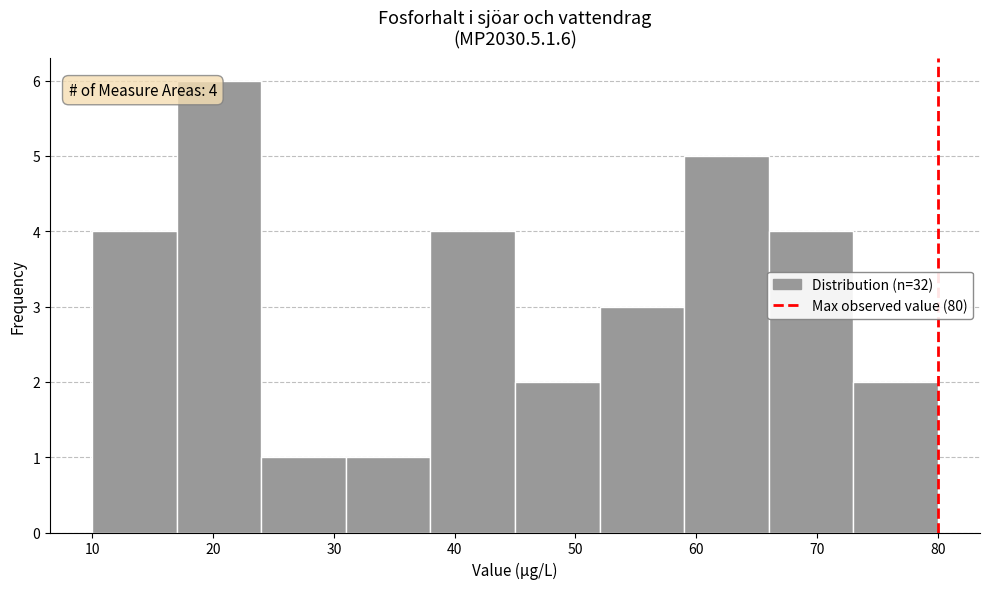

Over which range of the x-axis is the bar tallest?

17 to 24